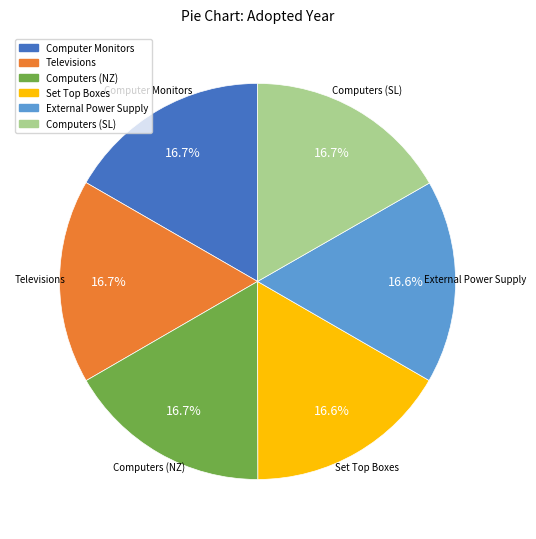

How many segments does this pie chart have?

6